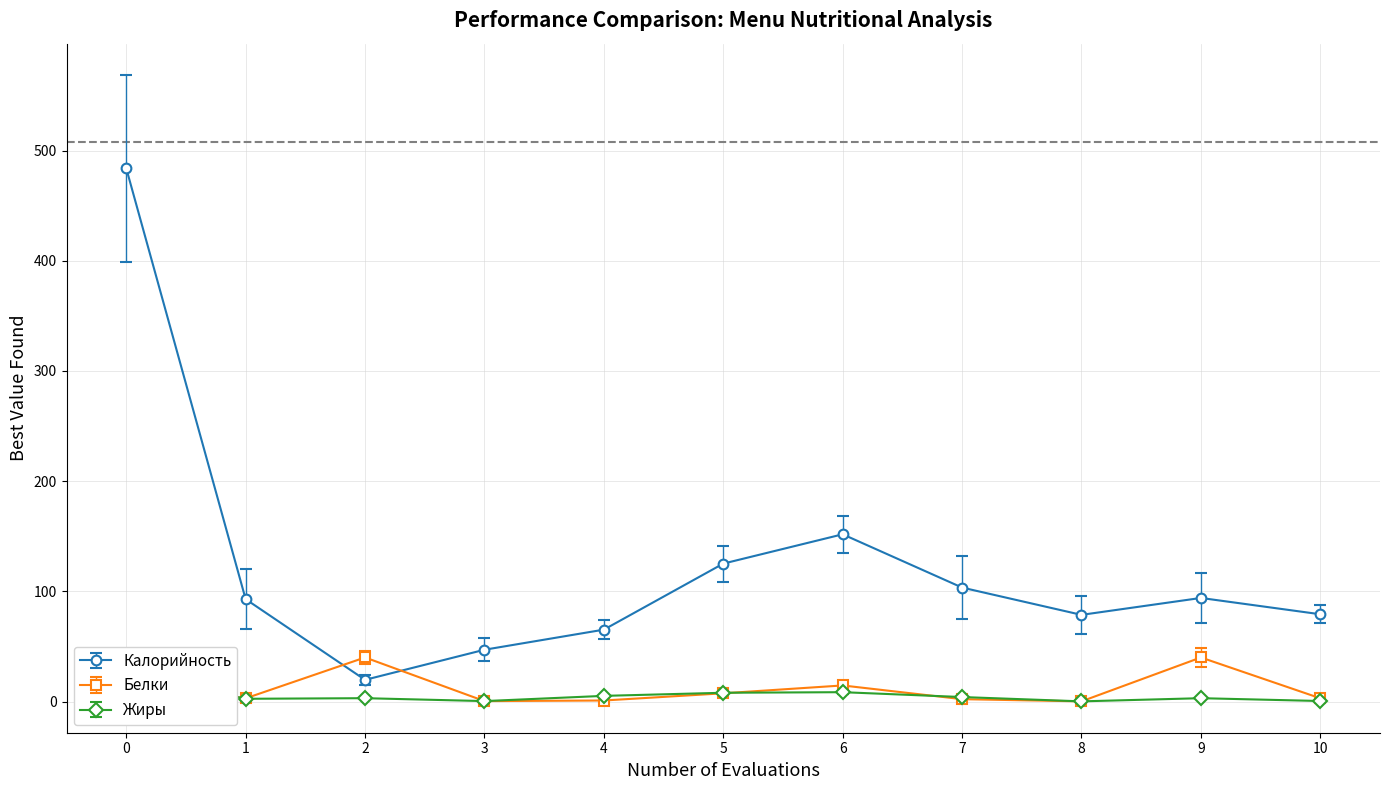

True or false: Калорийность has more than 1 points higher than both neighbors.

True